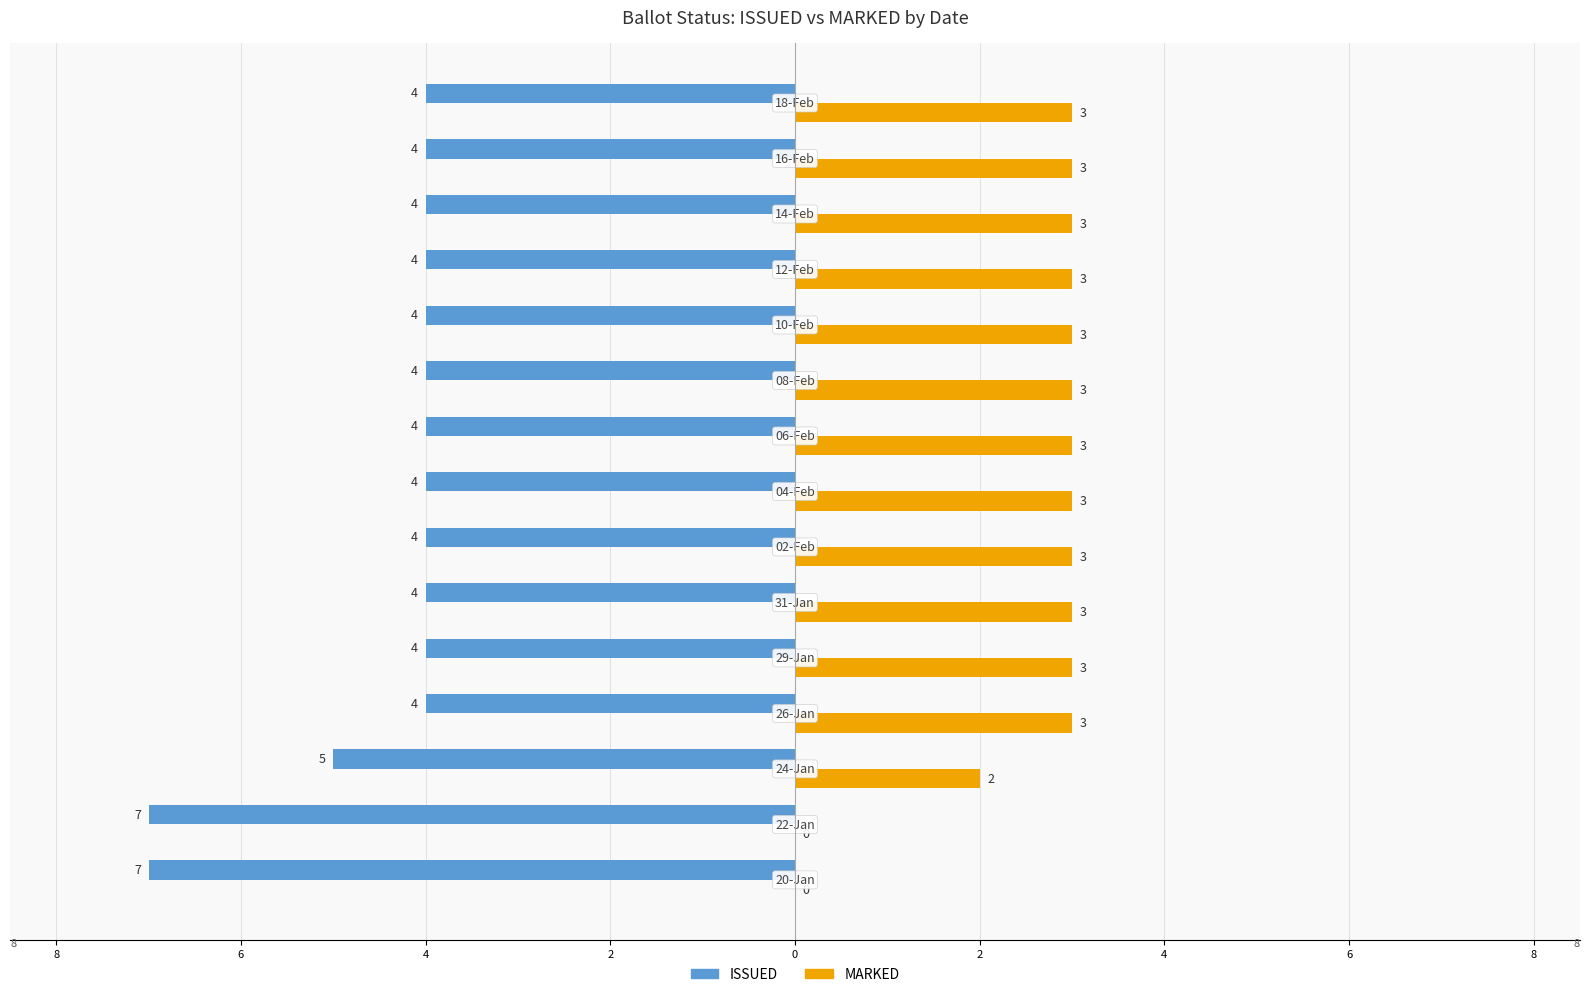

What are all the series names shown in the legend?

ISSUED, MARKED